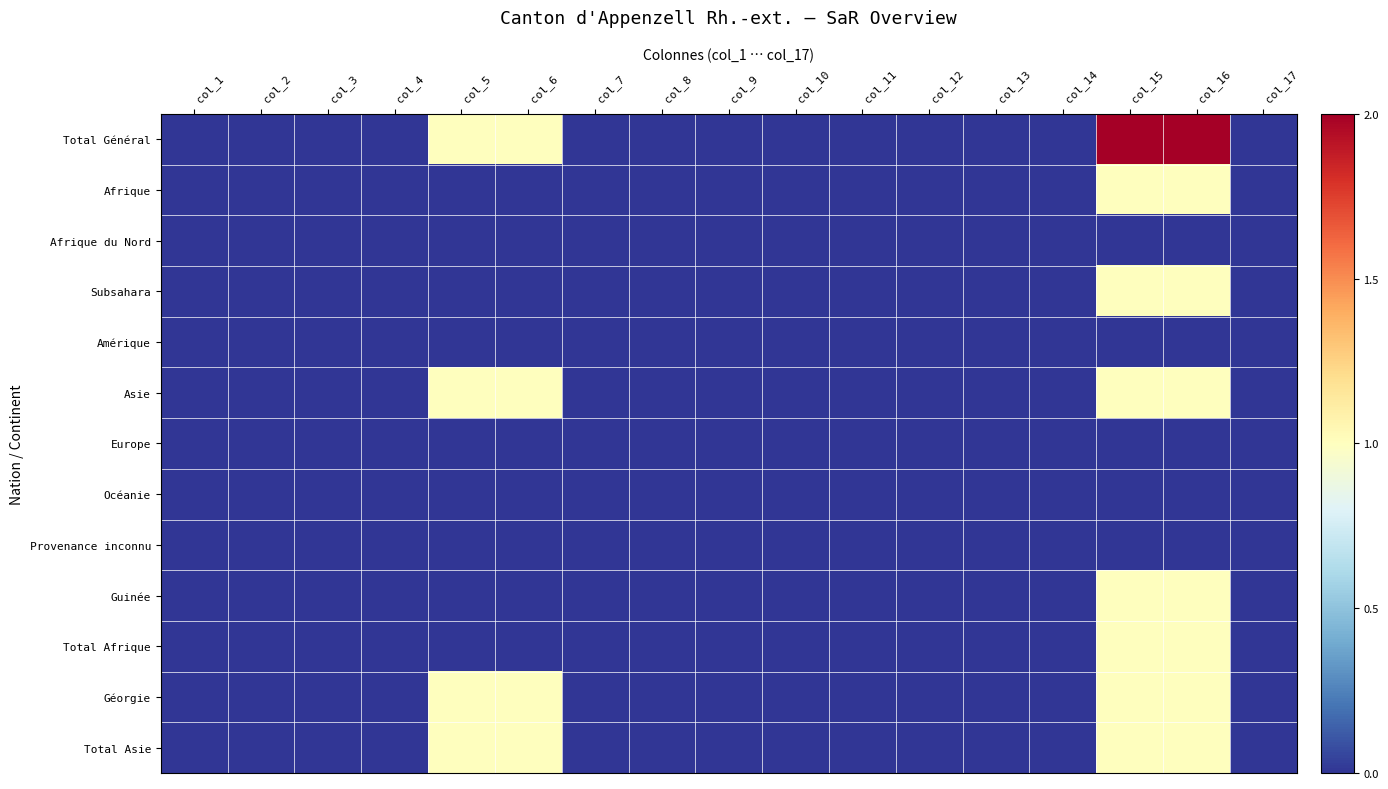

Reading left to right, transcribe all the data shown in this chart.

Total Général: col_1=0	col_2=0	col_3=0	col_4=0	col_5=1	col_6=1	col_7=0	col_8=0	col_9=0	col_10=0	col_11=0	col_12=0	col_13=0	col_14=0	col_15=2	col_16=2	col_17=0
Afrique: col_1=0	col_2=0	col_3=0	col_4=0	col_5=0	col_6=0	col_7=0	col_8=0	col_9=0	col_10=0	col_11=0	col_12=0	col_13=0	col_14=0	col_15=1	col_16=1	col_17=0
Afrique du Nord: col_1=0	col_2=0	col_3=0	col_4=0	col_5=0	col_6=0	col_7=0	col_8=0	col_9=0	col_10=0	col_11=0	col_12=0	col_13=0	col_14=0	col_15=0	col_16=0	col_17=0
Subsahara: col_1=0	col_2=0	col_3=0	col_4=0	col_5=0	col_6=0	col_7=0	col_8=0	col_9=0	col_10=0	col_11=0	col_12=0	col_13=0	col_14=0	col_15=1	col_16=1	col_17=0
Amérique: col_1=0	col_2=0	col_3=0	col_4=0	col_5=0	col_6=0	col_7=0	col_8=0	col_9=0	col_10=0	col_11=0	col_12=0	col_13=0	col_14=0	col_15=0	col_16=0	col_17=0
Asie: col_1=0	col_2=0	col_3=0	col_4=0	col_5=1	col_6=1	col_7=0	col_8=0	col_9=0	col_10=0	col_11=0	col_12=0	col_13=0	col_14=0	col_15=1	col_16=1	col_17=0
Europe: col_1=0	col_2=0	col_3=0	col_4=0	col_5=0	col_6=0	col_7=0	col_8=0	col_9=0	col_10=0	col_11=0	col_12=0	col_13=0	col_14=0	col_15=0	col_16=0	col_17=0
Océanie: col_1=0	col_2=0	col_3=0	col_4=0	col_5=0	col_6=0	col_7=0	col_8=0	col_9=0	col_10=0	col_11=0	col_12=0	col_13=0	col_14=0	col_15=0	col_16=0	col_17=0
Provenance inconnu: col_1=0	col_2=0	col_3=0	col_4=0	col_5=0	col_6=0	col_7=0	col_8=0	col_9=0	col_10=0	col_11=0	col_12=0	col_13=0	col_14=0	col_15=0	col_16=0	col_17=0
Guinée: col_1=0	col_2=0	col_3=0	col_4=0	col_5=0	col_6=0	col_7=0	col_8=0	col_9=0	col_10=0	col_11=0	col_12=0	col_13=0	col_14=0	col_15=1	col_16=1	col_17=0
Total Afrique: col_1=0	col_2=0	col_3=0	col_4=0	col_5=0	col_6=0	col_7=0	col_8=0	col_9=0	col_10=0	col_11=0	col_12=0	col_13=0	col_14=0	col_15=1	col_16=1	col_17=0
Géorgie: col_1=0	col_2=0	col_3=0	col_4=0	col_5=1	col_6=1	col_7=0	col_8=0	col_9=0	col_10=0	col_11=0	col_12=0	col_13=0	col_14=0	col_15=1	col_16=1	col_17=0
Total Asie: col_1=0	col_2=0	col_3=0	col_4=0	col_5=1	col_6=1	col_7=0	col_8=0	col_9=0	col_10=0	col_11=0	col_12=0	col_13=0	col_14=0	col_15=1	col_16=1	col_17=0